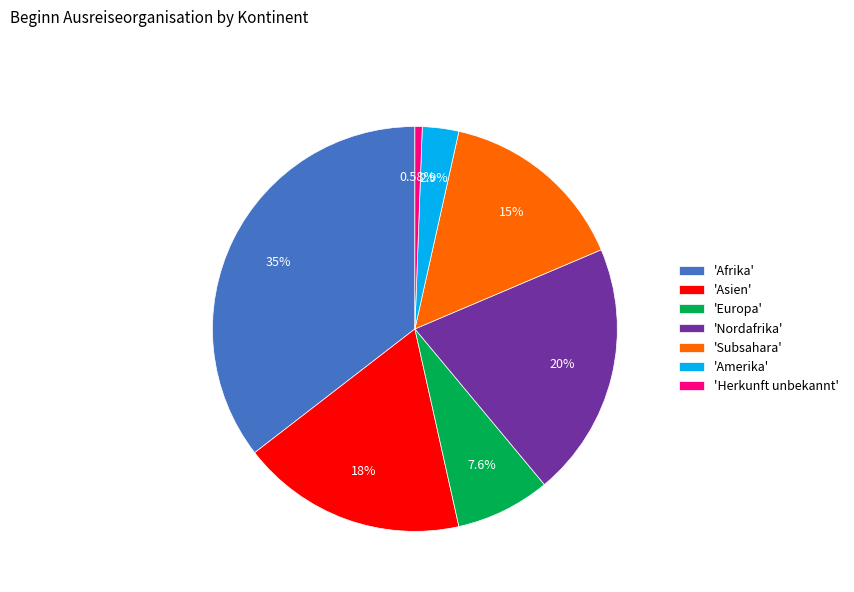

Do 'Afrika' and 'Amerika' together represent more than half of the pie?

No